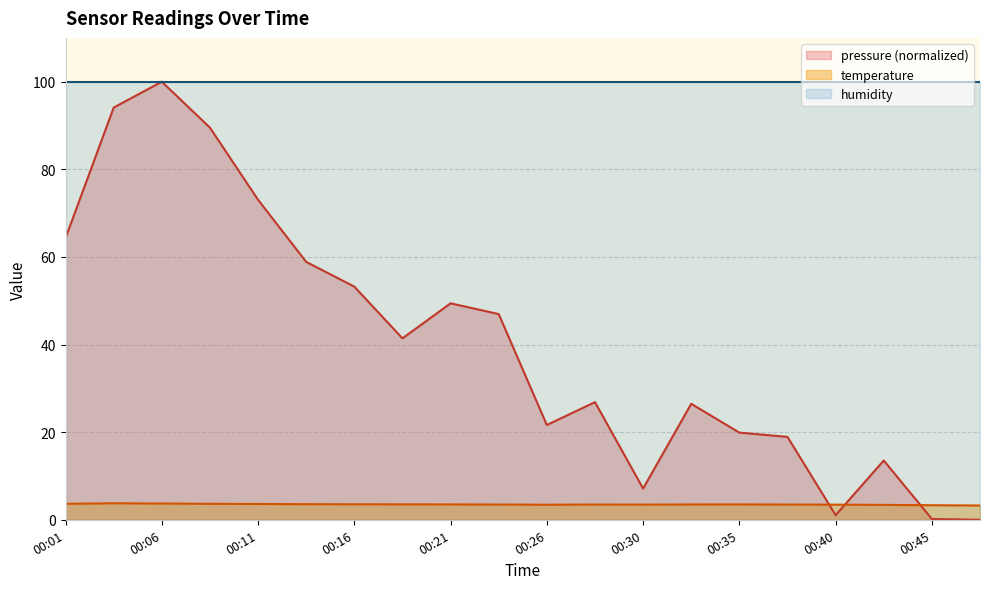

List the series in order of their overall mean, lowest first.

temperature, pressure (normalized), humidity